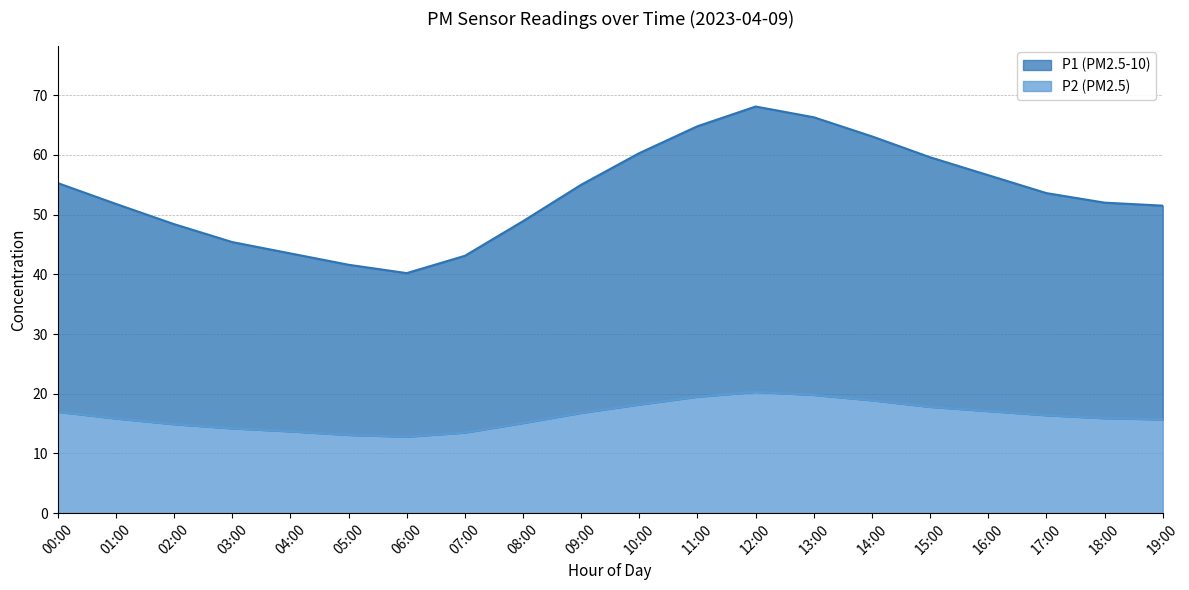

True or false: P1 and P2 intersect in this chart.

False